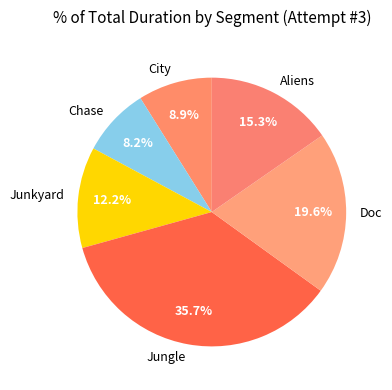

Is there a majority slice in this chart?

No